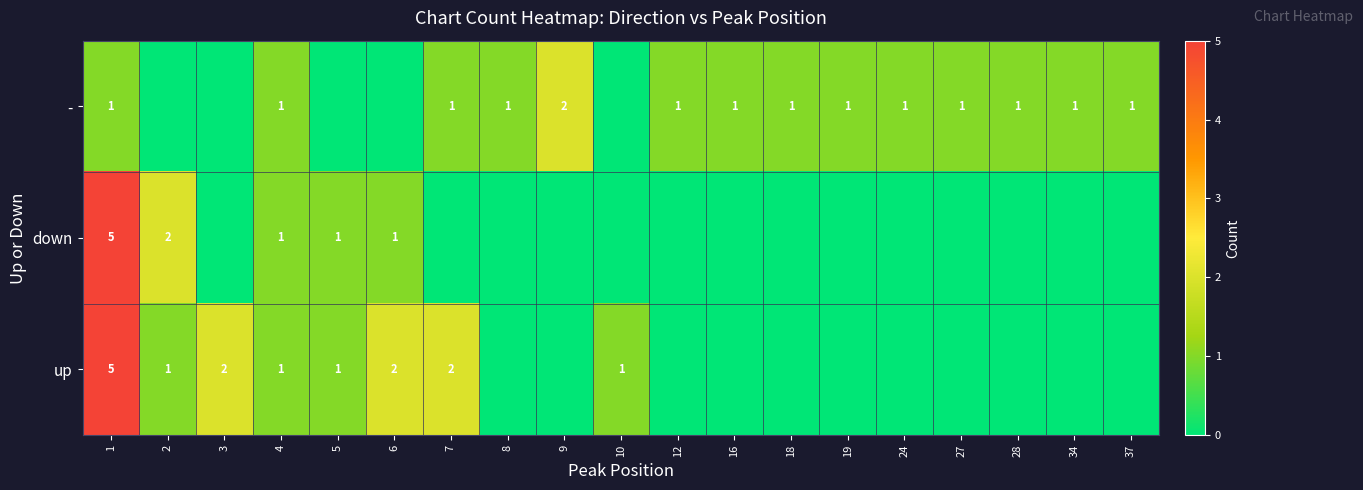

True or false: down has a value of 1 at 2.

False